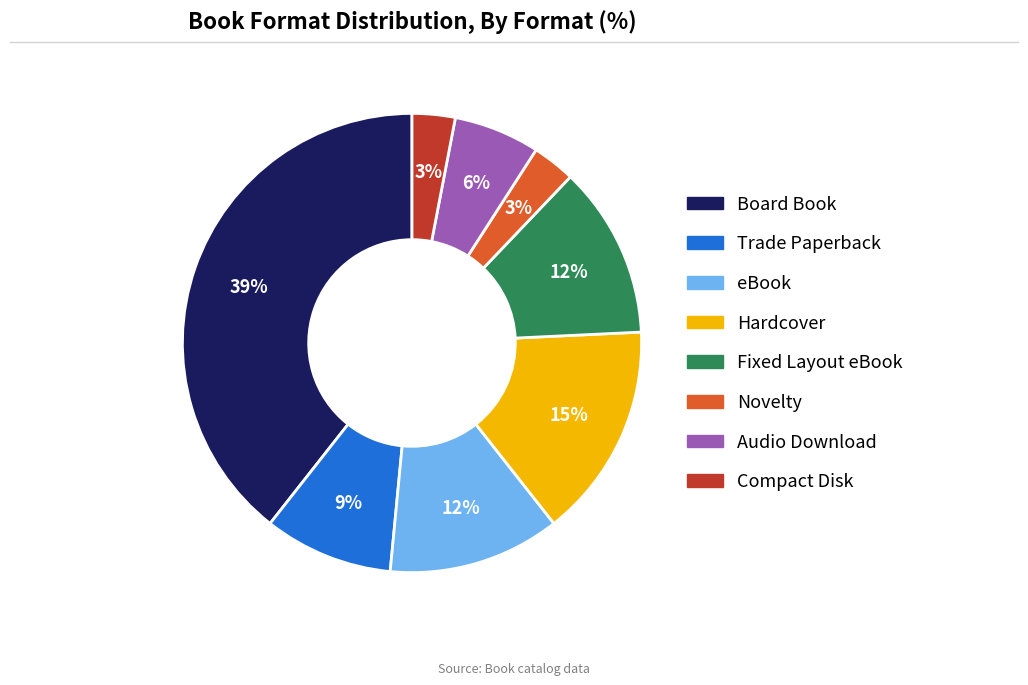

To the nearest percent, what is the average slice percentage?

12%